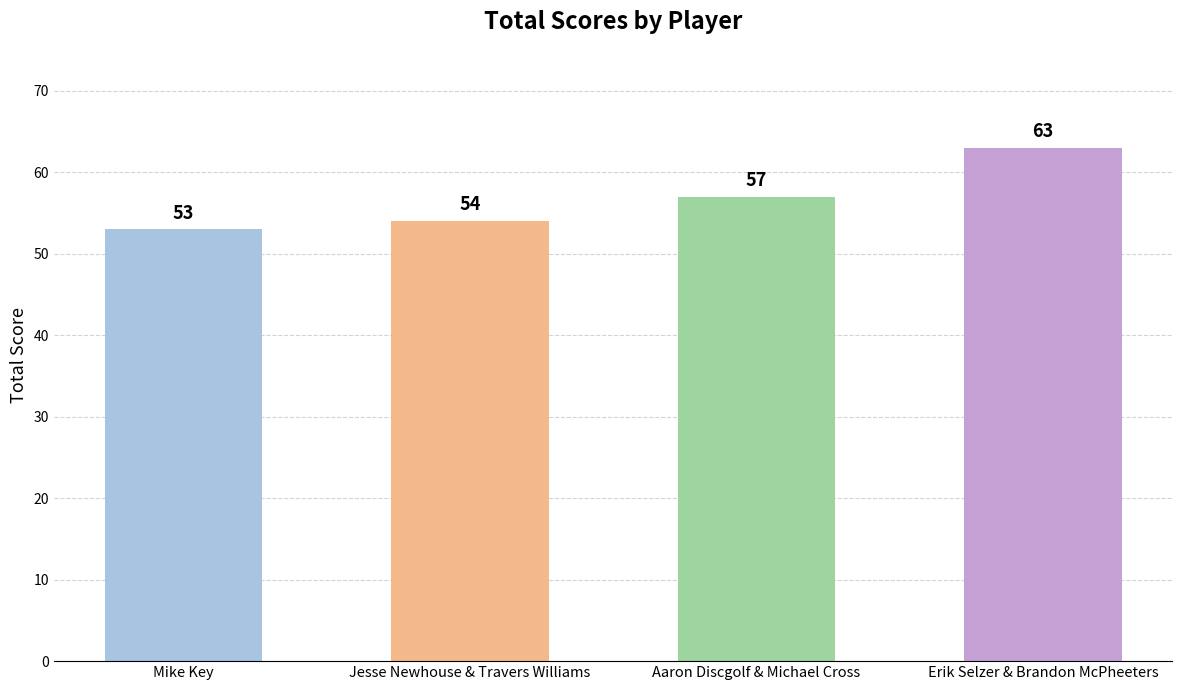

What is the difference between the maximum and minimum values?

10